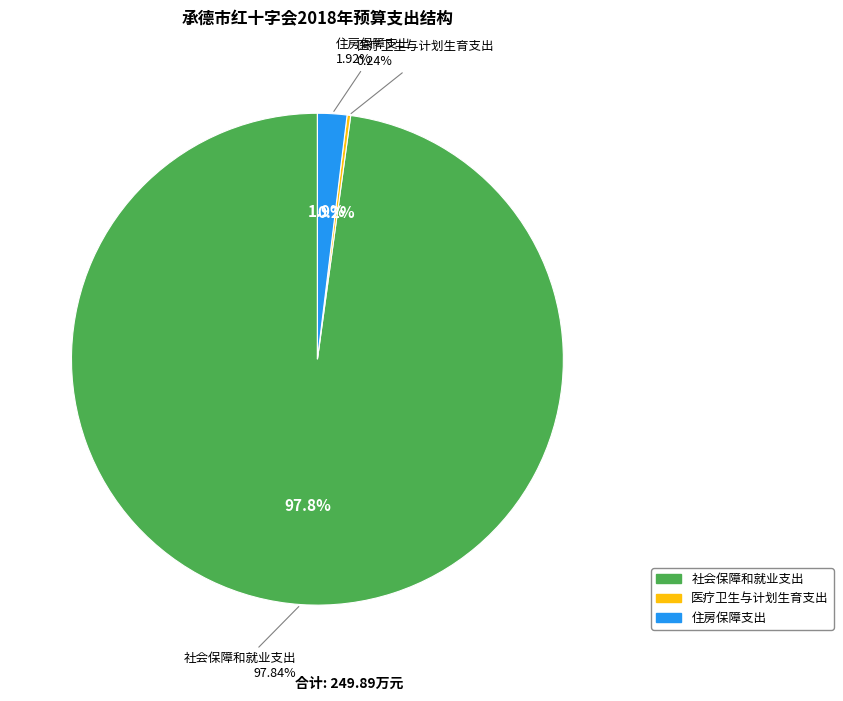

What is the smallest slice in the pie chart?

医疗卫生与计划生育支出